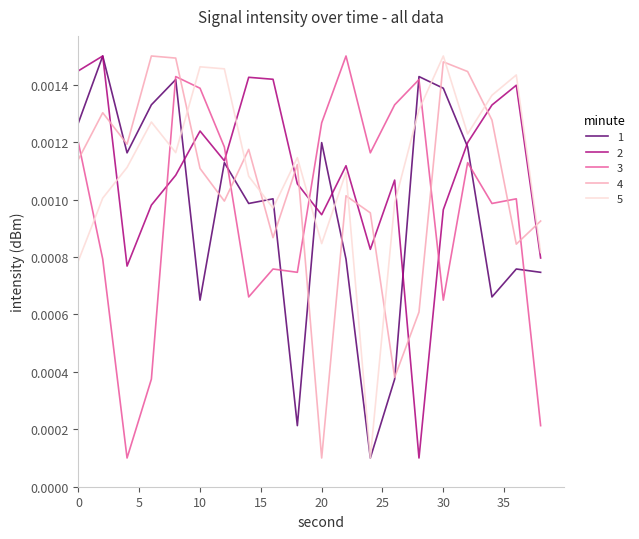

True or false: 5 and 4 cross at least once.

True